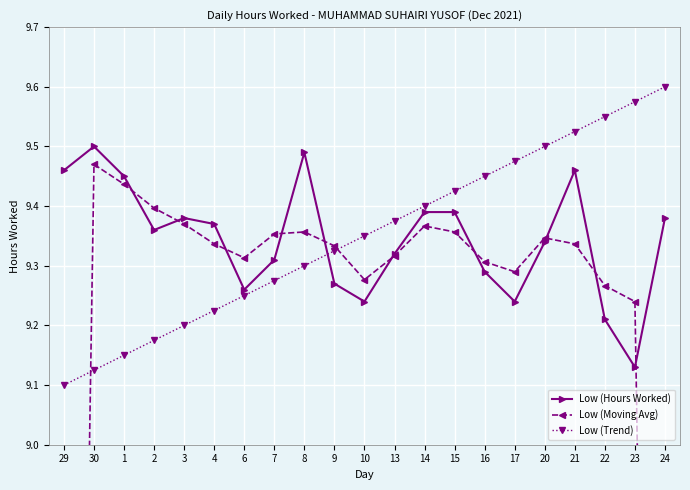

Does the chart display data point markers on the line(s)?

Yes